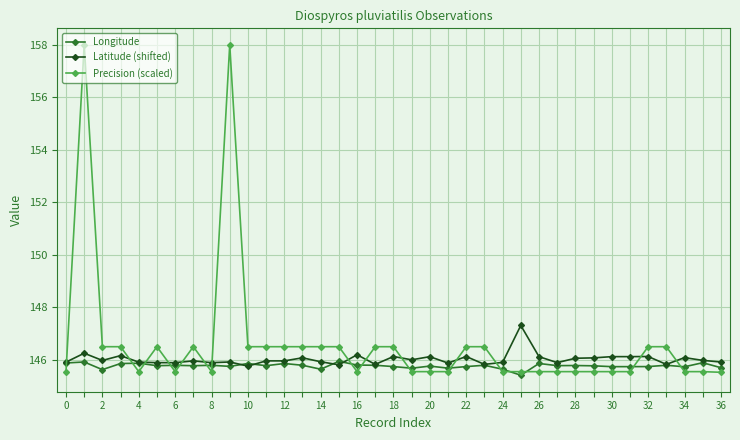

True or false: Longitude has more than 0 interior local peaks.

True